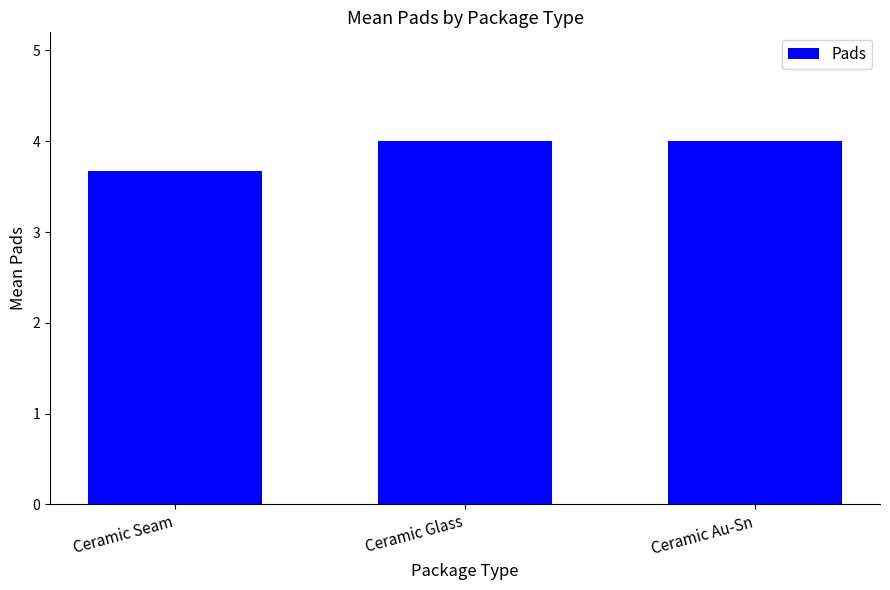

What is the value of the 1st bar from the left?

3.7